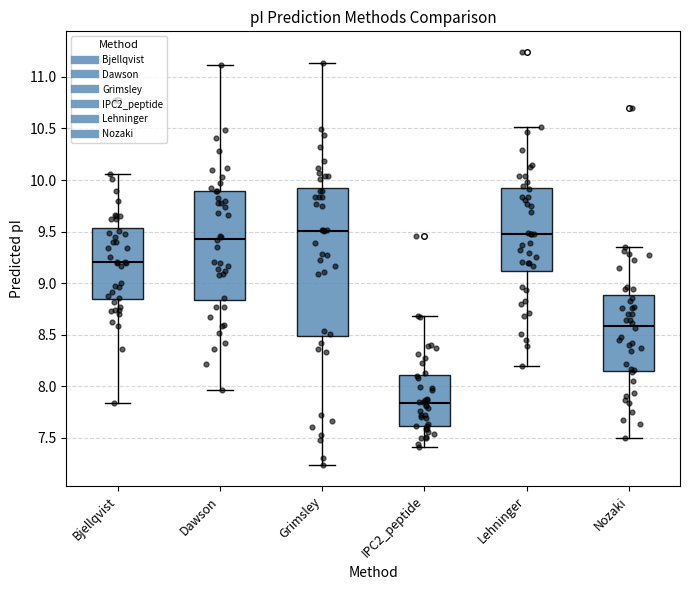

Where does the lower whisker of the box for IPC2_peptide end on the y-axis? The values are not printed on the chart, so give them approximately, as read against the axis.

7.40